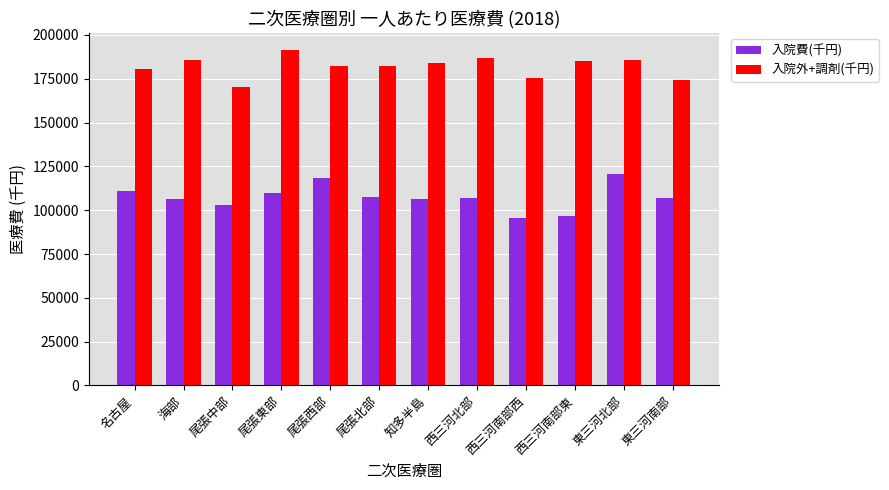

Read the 入院外+調剤(千円) value at 名古屋.

180358.3